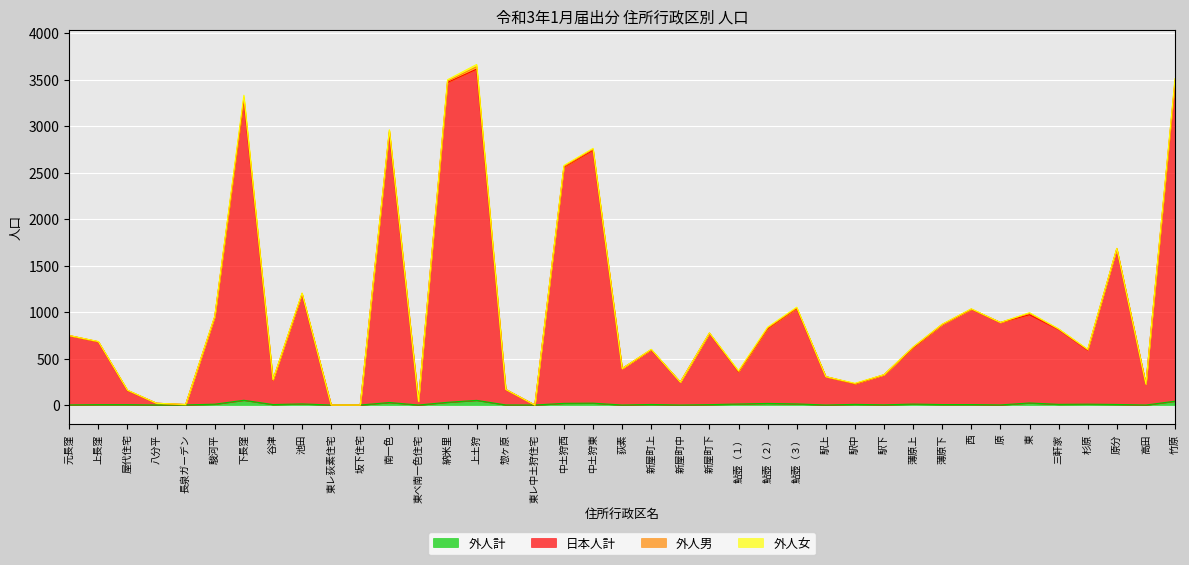

Is it true that 外人計 equals 0 at 東レ荻素住宅?

True